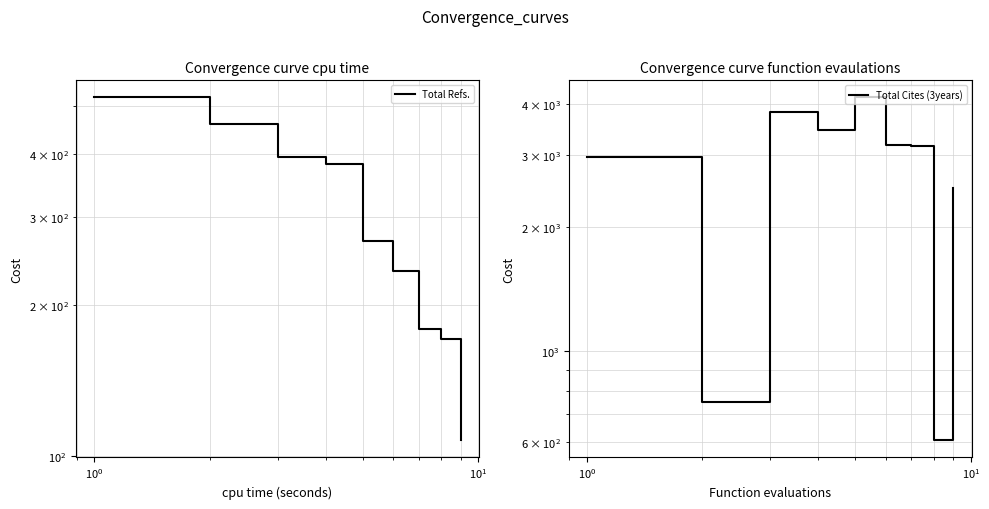

Rank the series at $\mathdefault{10^{0}}$ from highest to lowest value.

Total Cites (3years), Total Refs.